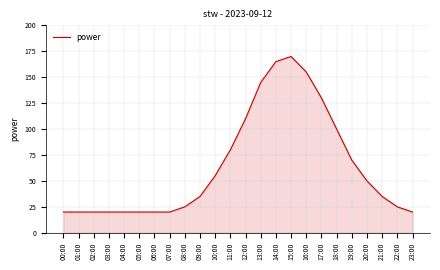

Where is the data nearest to the value 95?

18:00